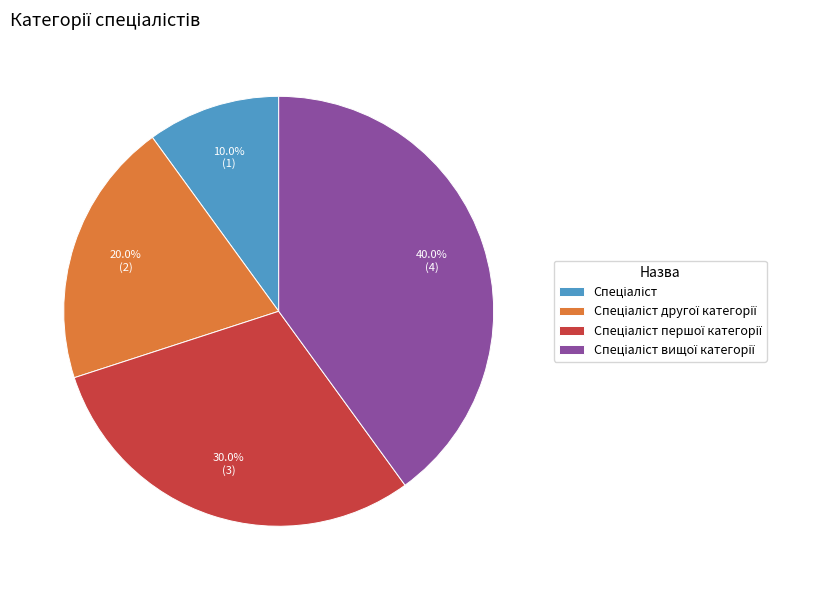

Is there a majority slice in this chart?

No